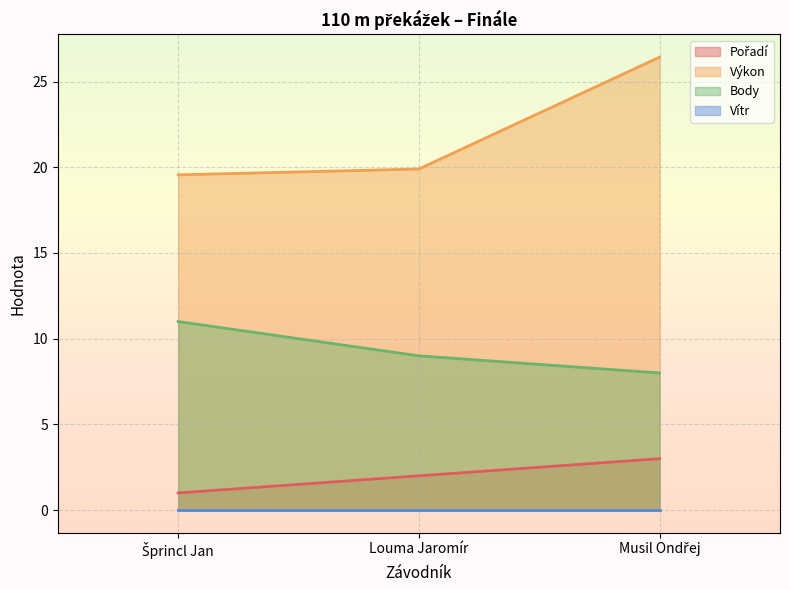

How many lines are shown in the chart?

4